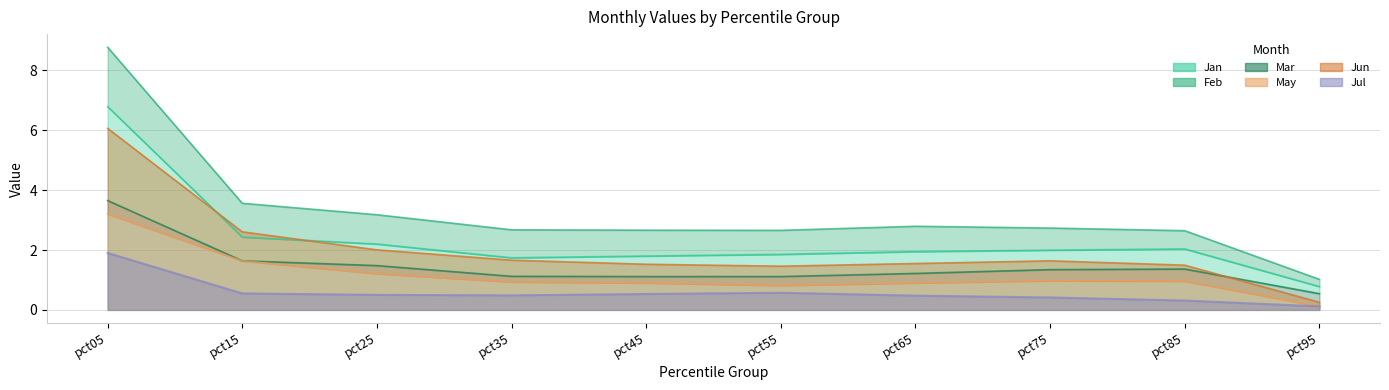

True or false: May has more than 2 points higher than both neighbors.

False